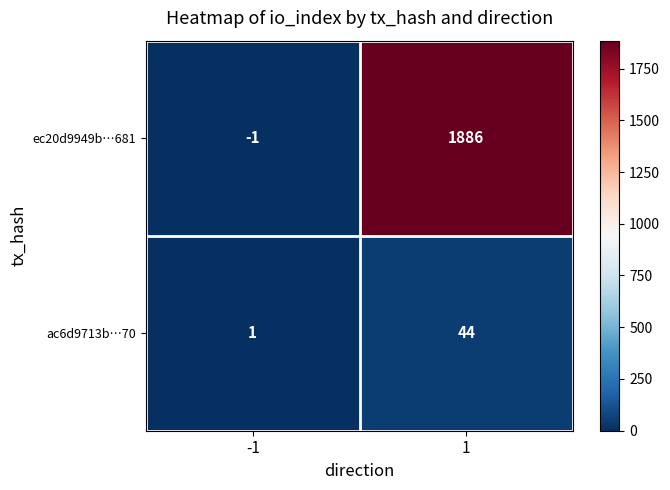

What is the sum of the ec20d9949b…681 values at 1 and -1?

1885